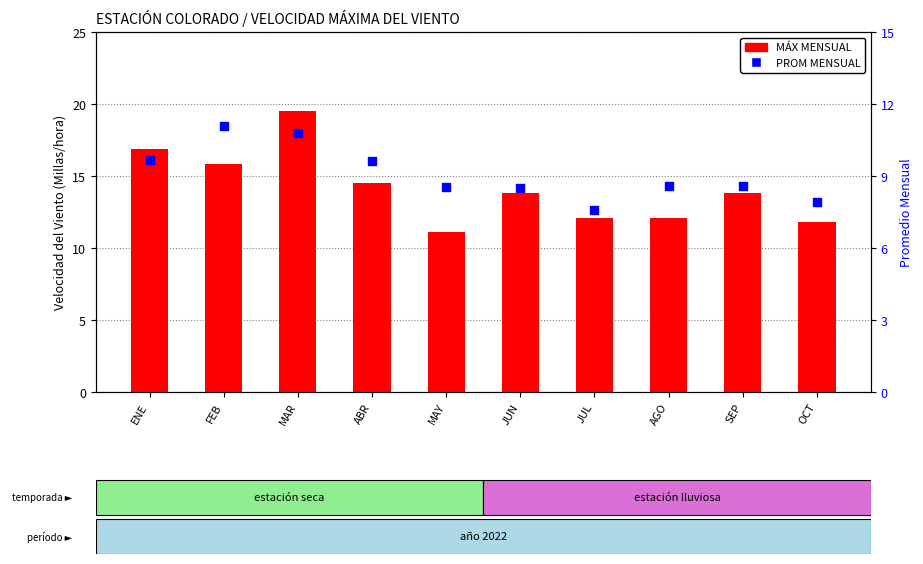

At which category is the sum across all series the highest?

MAR